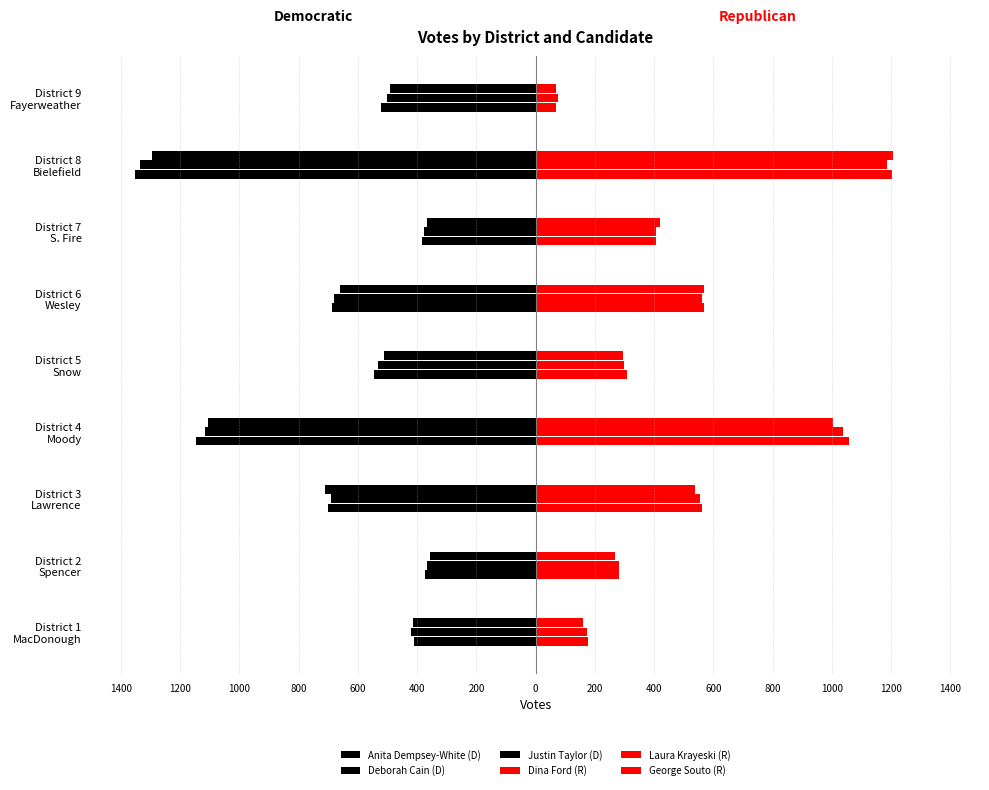

Reading left to right, transcribe all the data shown in this chart.

Anita Dempsey-White (D): 1400=-412	1200=-373	1000=-700	800=-1145	600=-545	400=-686	200=-385	0=-1351	200=-521
Deborah Cain (D): 1400=-421	1200=-366	1000=-691	800=-1116	600=-531	400=-680	200=-378	0=-1335	200=-501
Justin Taylor (D): 1400=-415	1200=-358	1000=-710	800=-1105	600=-512	400=-660	200=-368	0=-1295	200=-492
Dina Ford (R): 1400=177	1200=280	1000=563	800=1057	600=308	400=567	200=406	0=1202	200=69
Laura Krayeski (R): 1400=172	1200=280	1000=554	800=1039	600=299	400=560	200=407	0=1187	200=77
George Souto (R): 1400=161	1200=269	1000=539	800=1004	600=294	400=568	200=419	0=1205	200=70